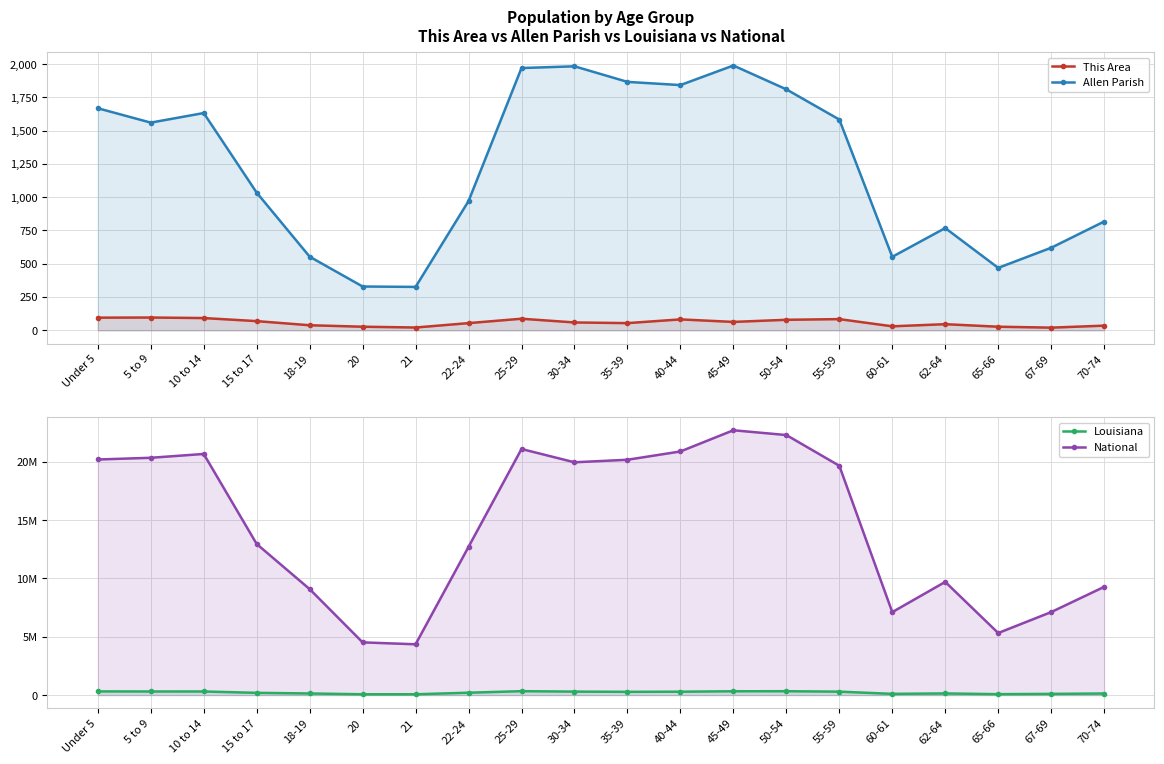

Rank the categories by This Area value from highest to lowest.

5 to 9, Under 5, 10 to 14, 25-29, 55-59, 40-44, 50-54, 15 to 17, 45-49, 30-34, 22-24, 35-39, 62-64, 18-19, 70-74, 60-61, 20, 65-66, 21, 67-69